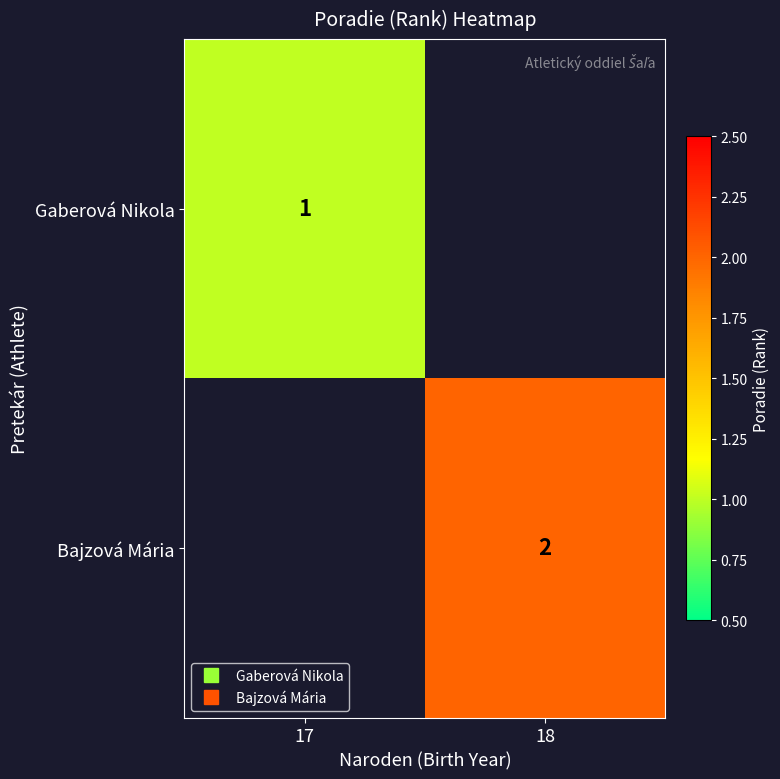

Rank the series at 17 from highest to lowest value.

Gaberová Nikola, Bajzová Mária